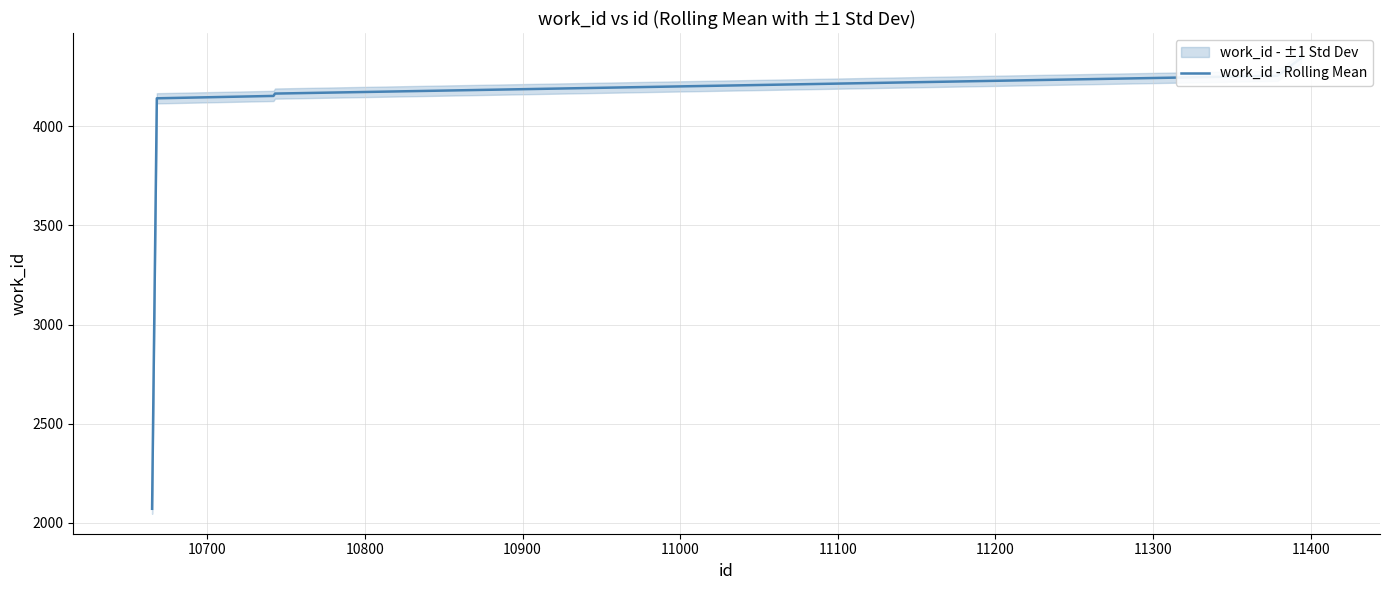

How many data points are above 4165?

2